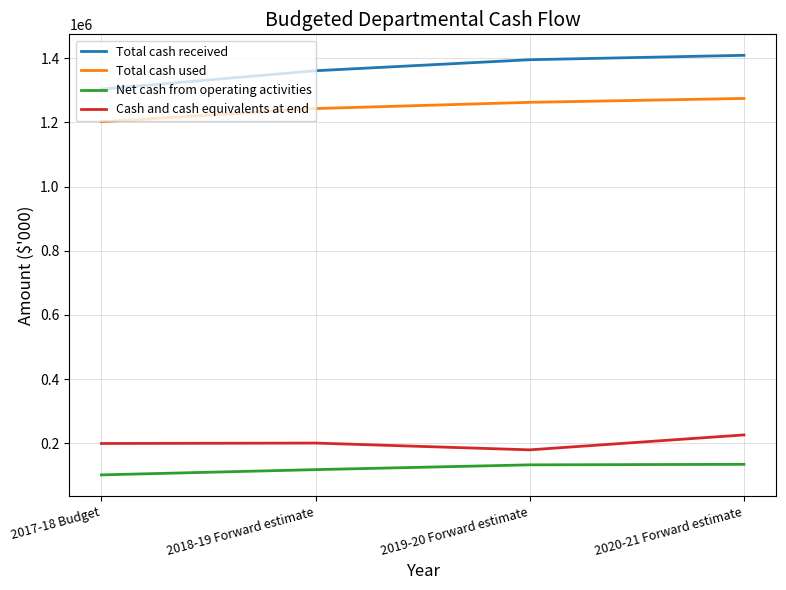

Which series has the largest total across all categories?

Total cash received